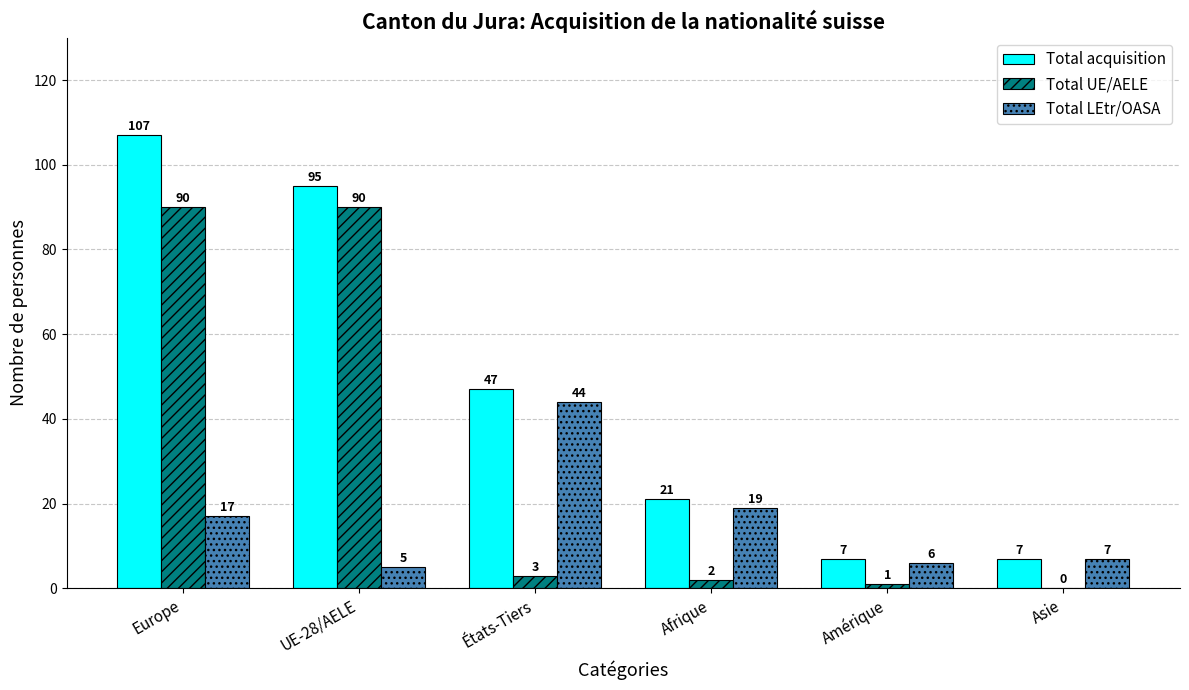

Is it true that Total UE/AELE equals 0 at Asie?

True